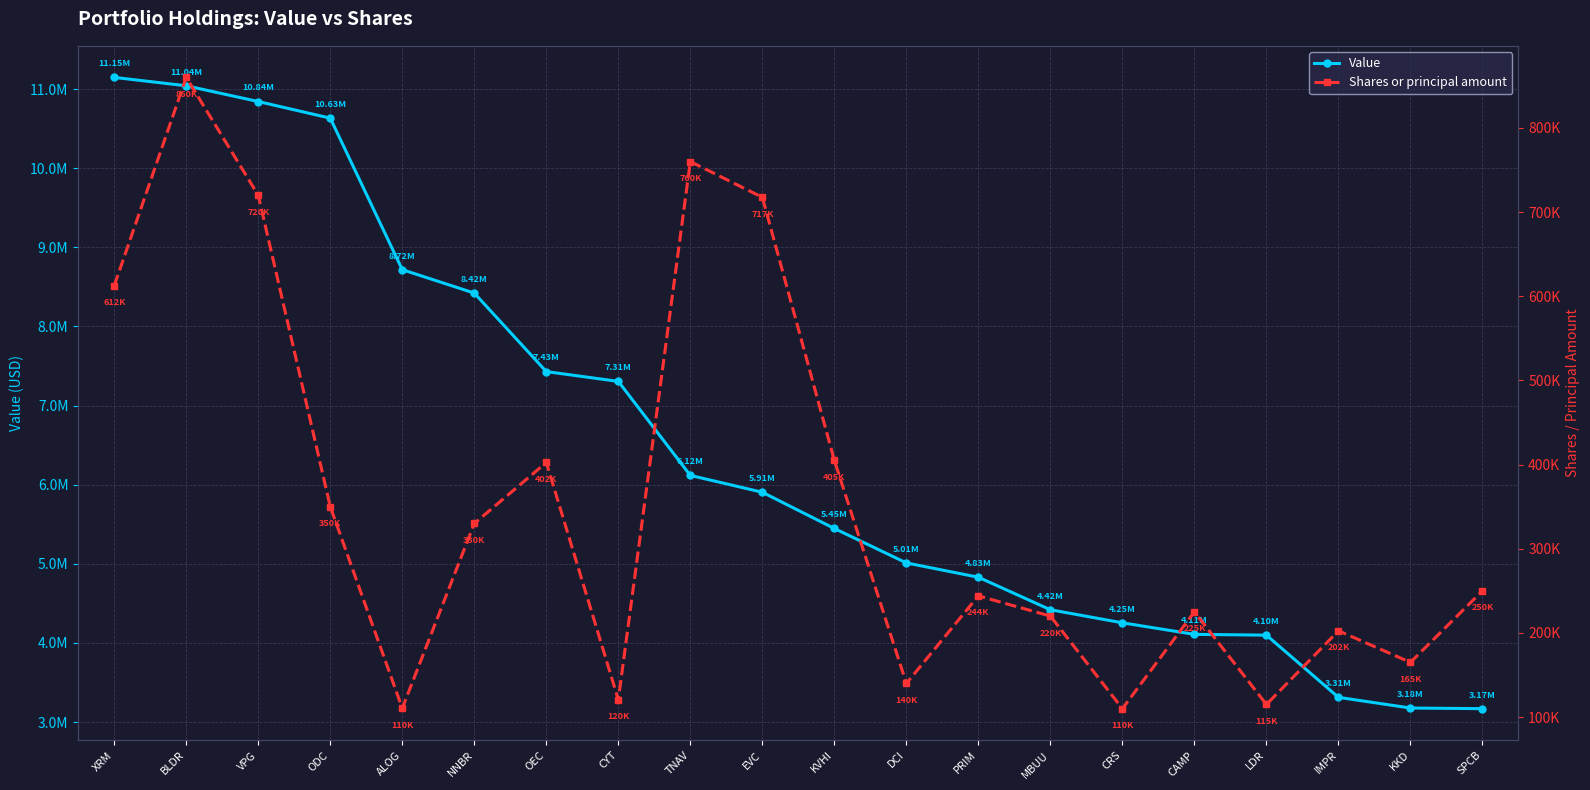

How many values in the Value series are below 5905000?

10